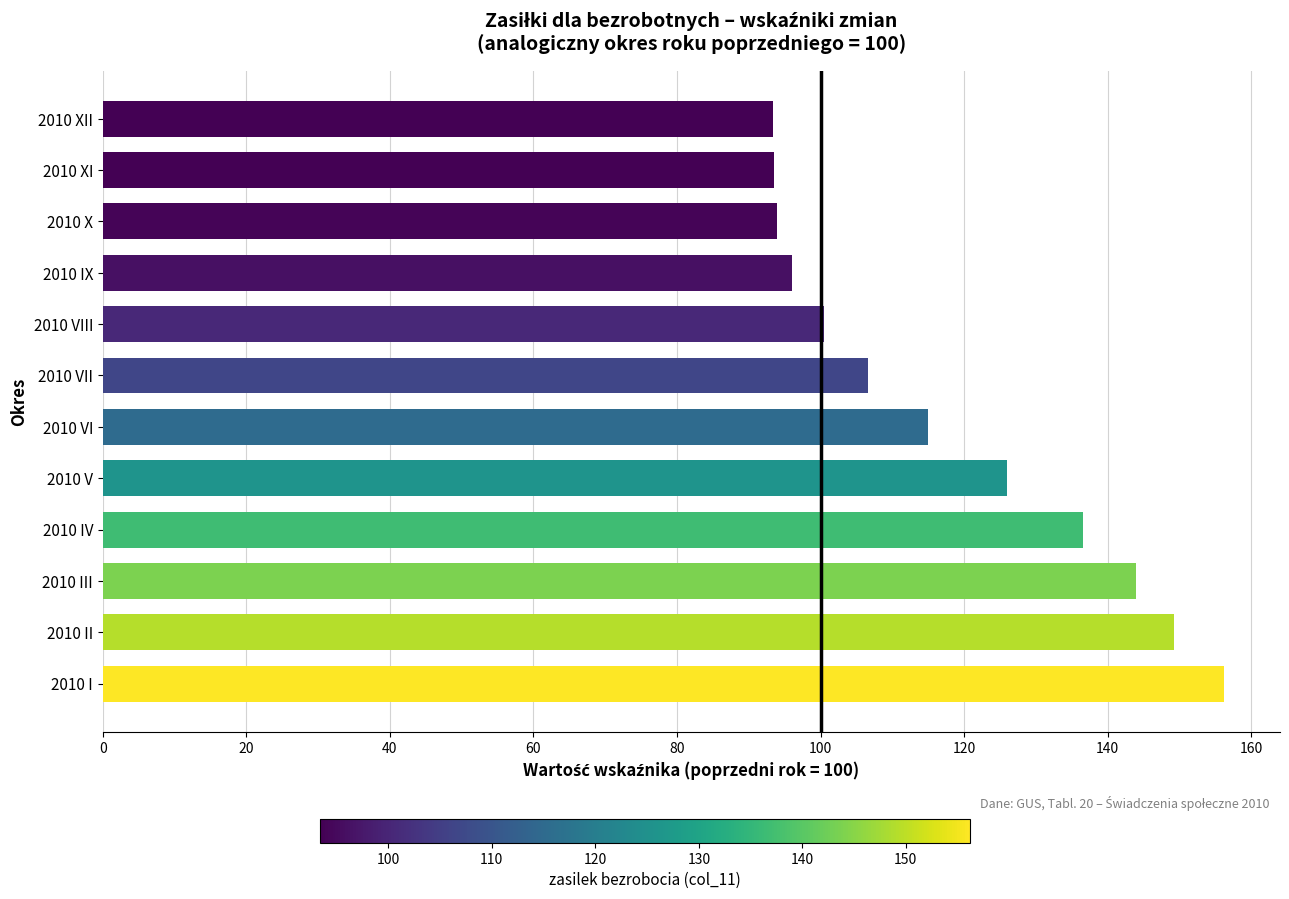

How many series are shown in this chart?

1